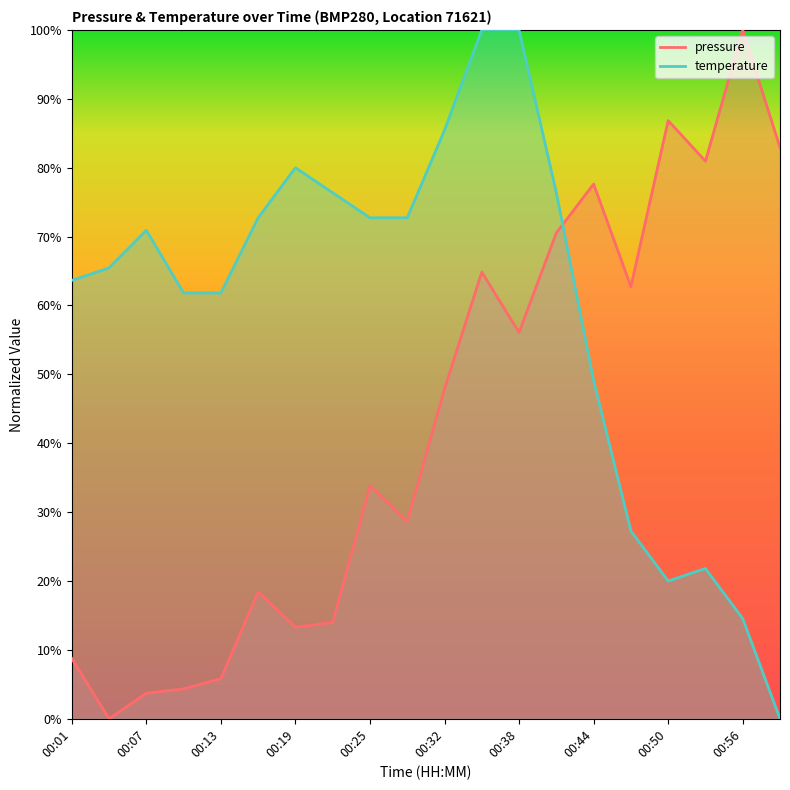

How many intersections are there between temperature and pressure?

1